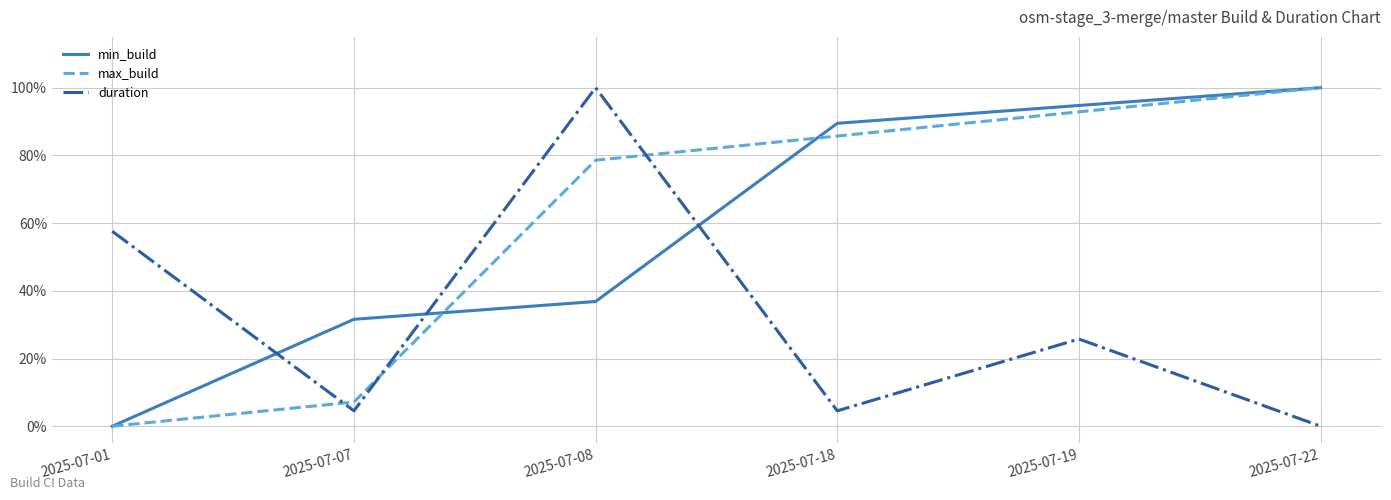

What are all the series names shown in the legend?

min_build, max_build, duration